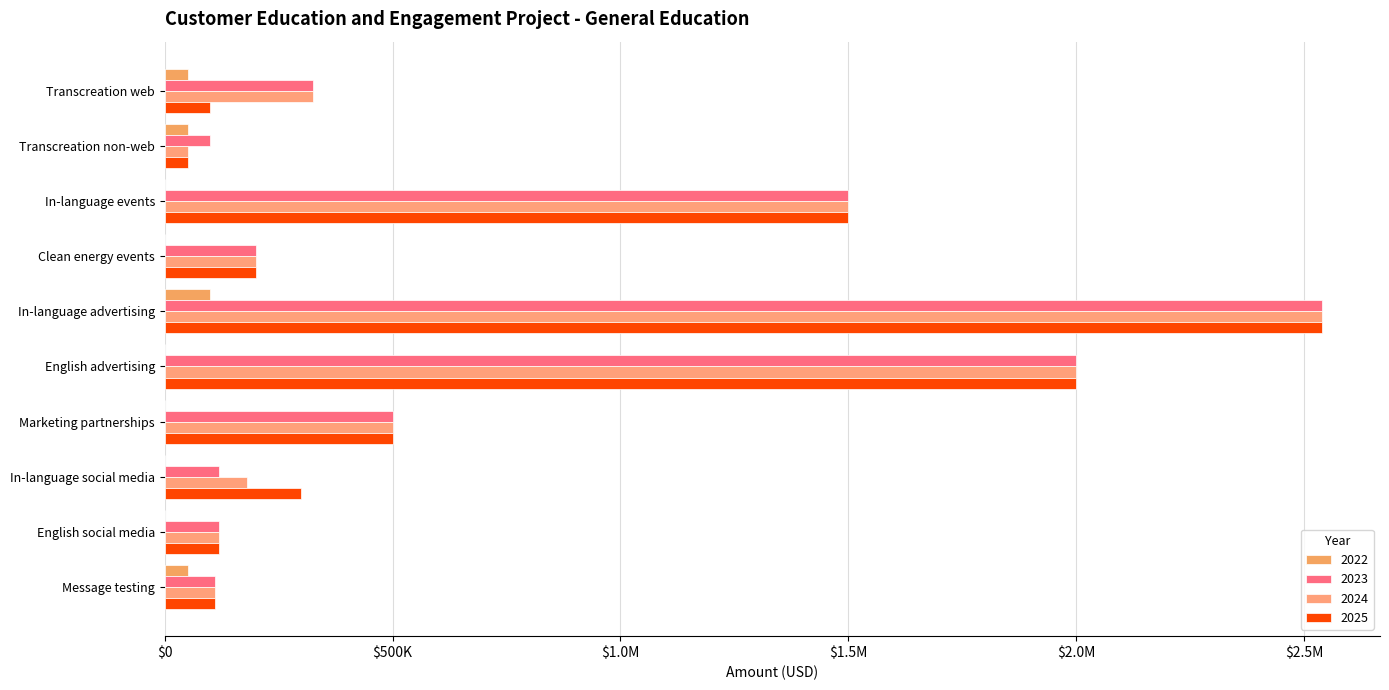

What is the difference between the second highest and minimum values in the 2022 series?

50000